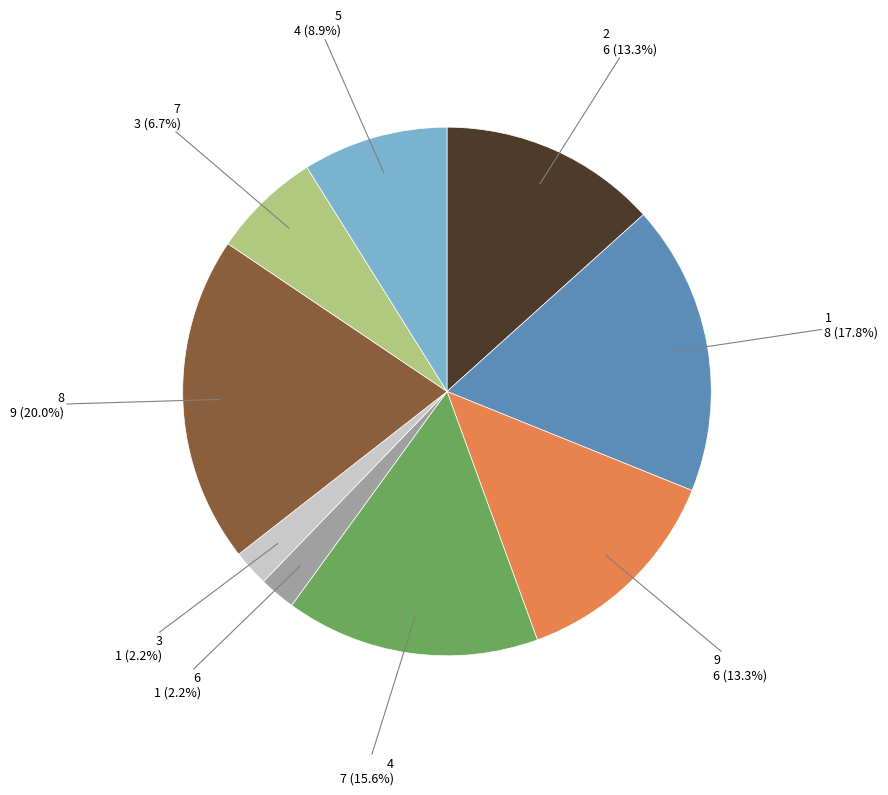

What is the ratio of the value at 7 to the value at 4?

0.4